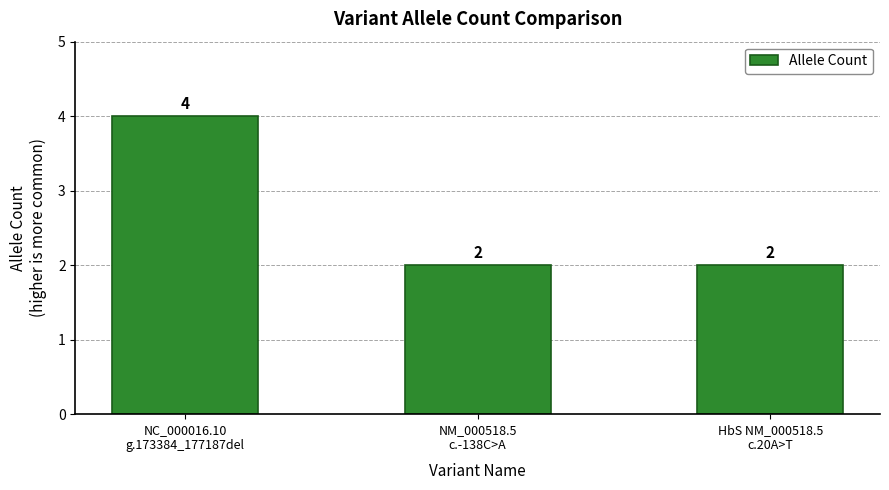

True or false: the data shows 2 at NM_000518.5
c.-138C>A.

True